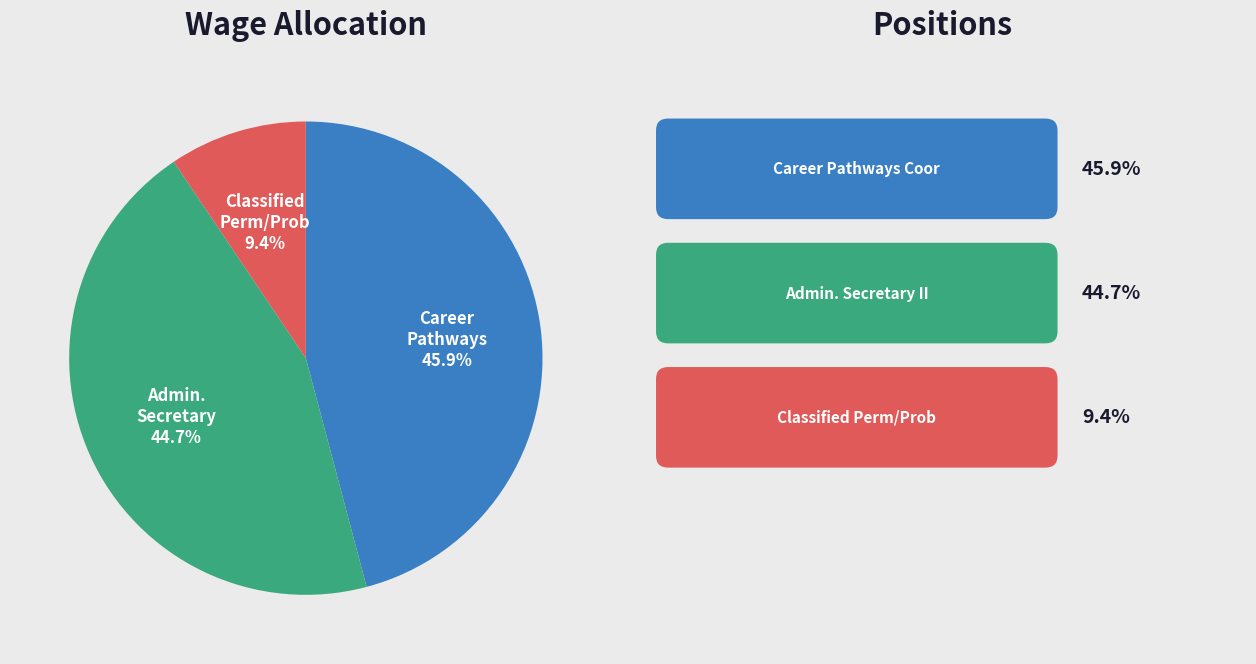

Is there any slice that represents more than half of the pie?

No